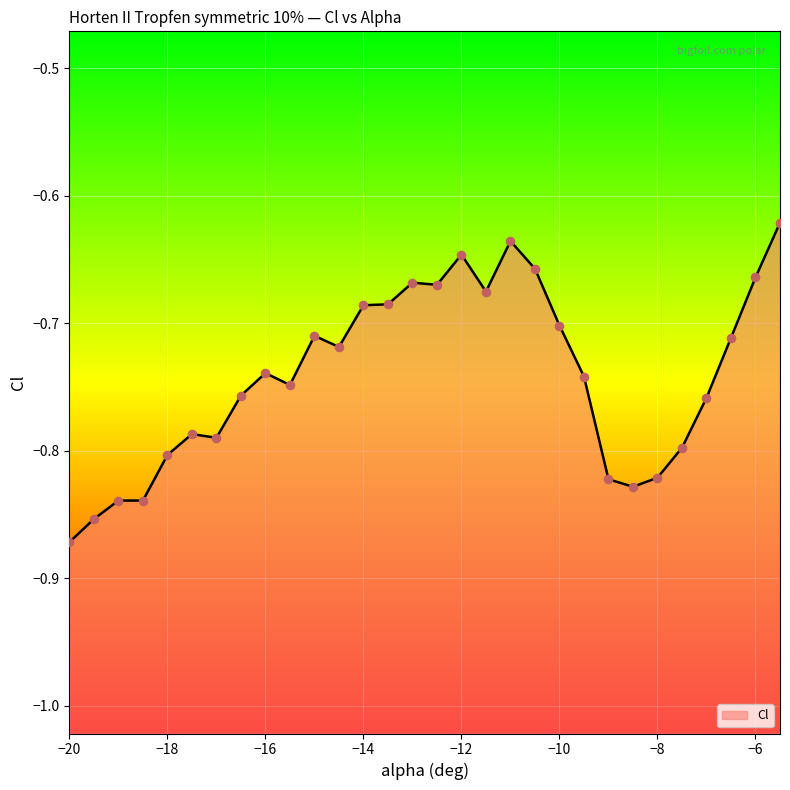

What is the change in value from -17.5 to -14.0?

+0.1